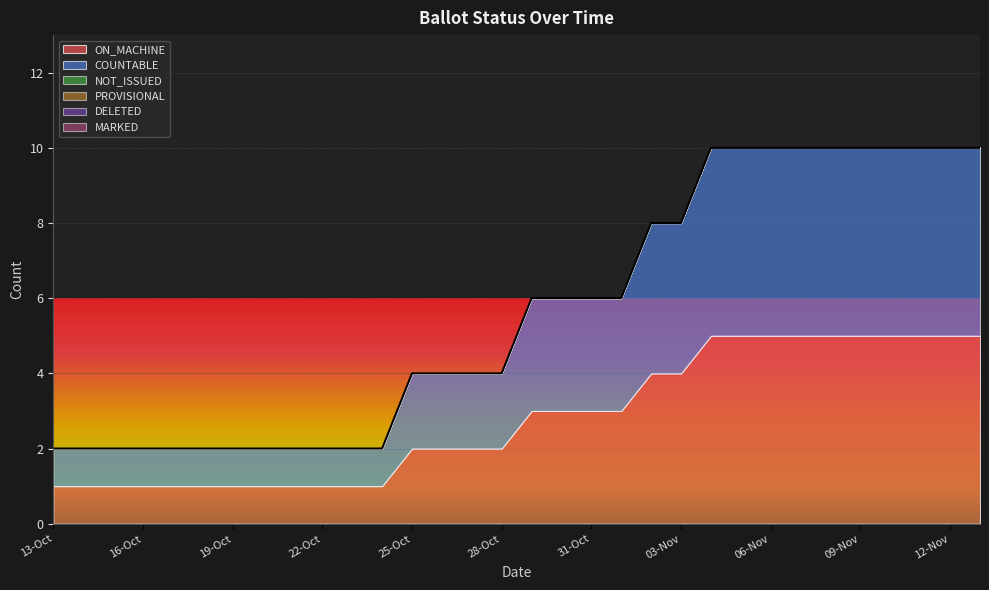

True or false: COUNTABLE has more than 2 points higher than both neighbors.

False